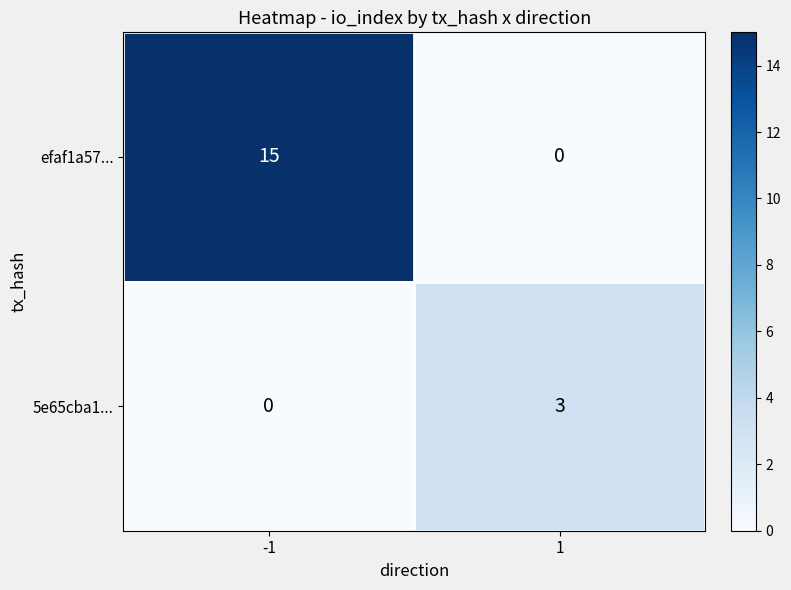

What is the maximum value shown in the chart?

15